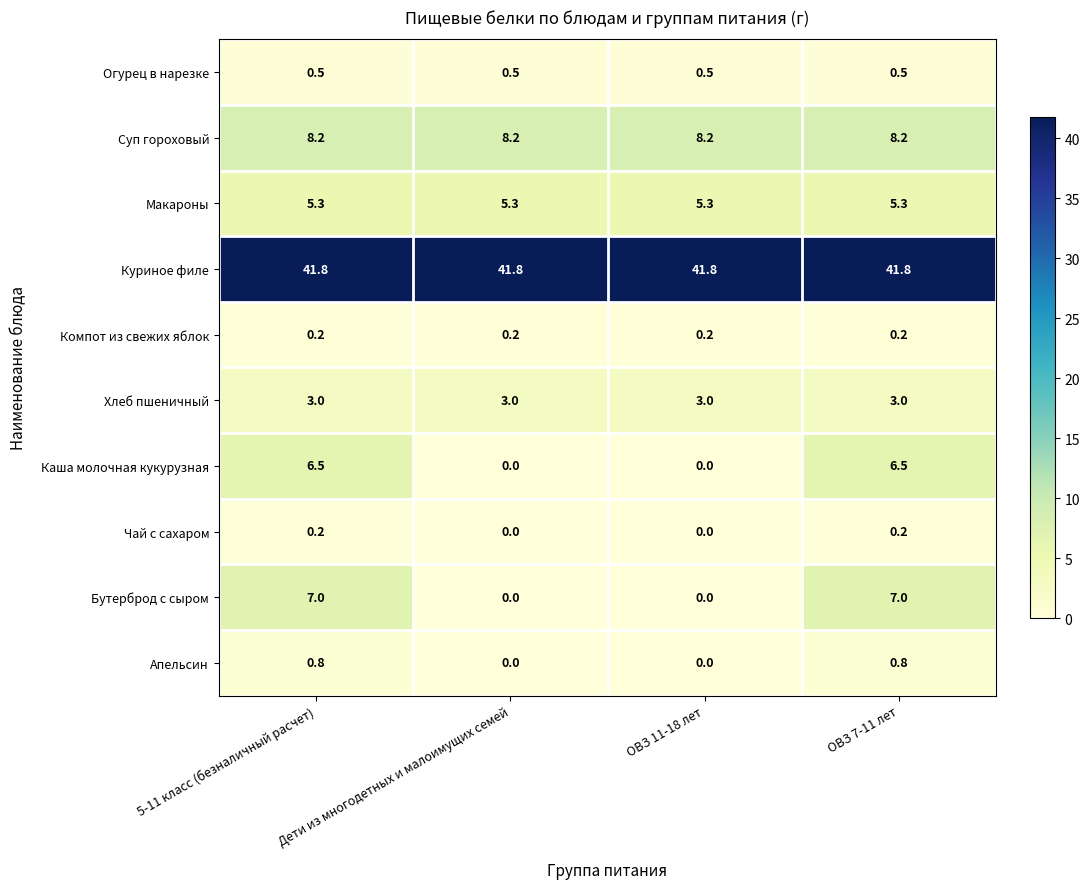

Which series has the largest range (max minus min)?

Бутерброд с сыром